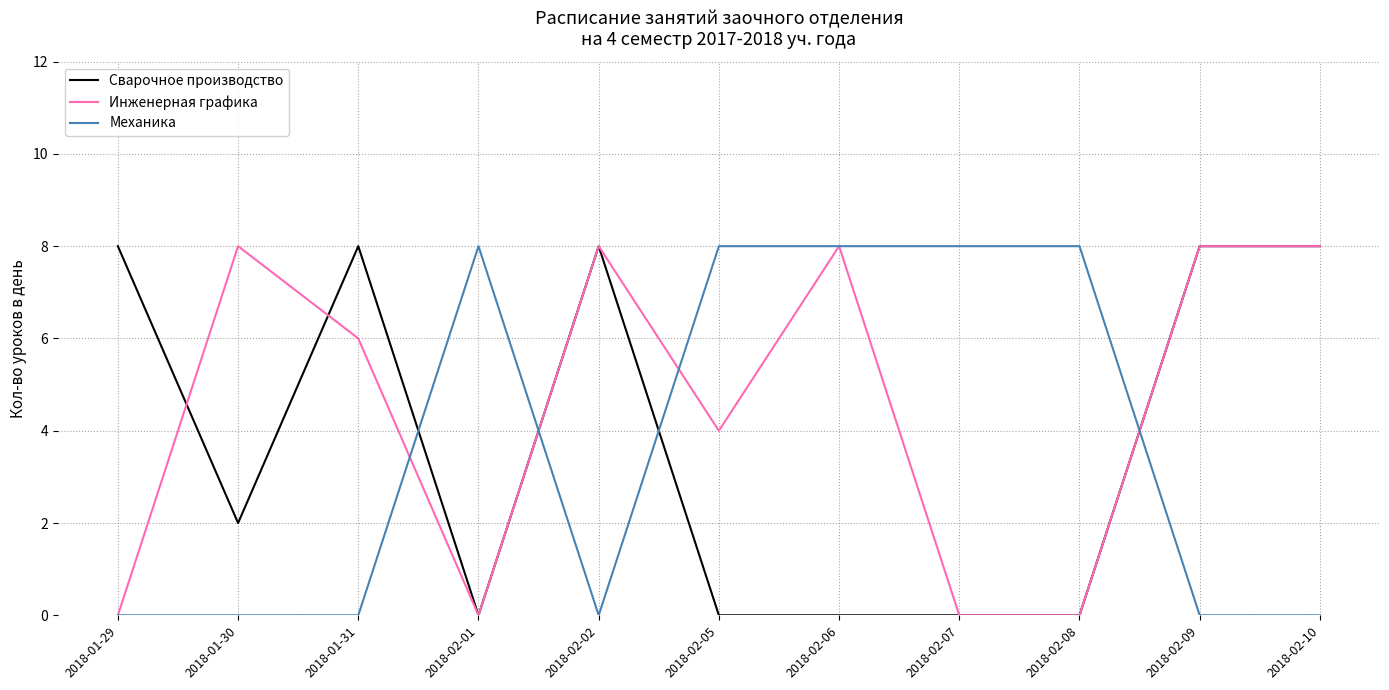

At which category does Сварочное производство reach its first local valley?

2018-01-30